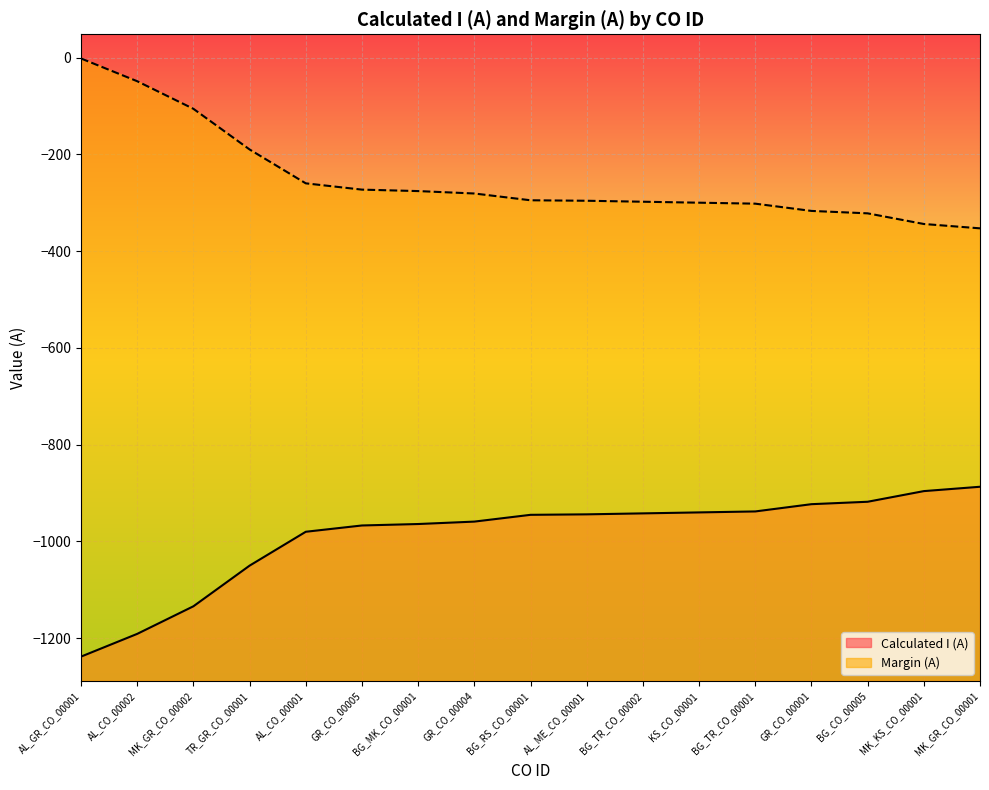

How many lines are shown in the chart?

2